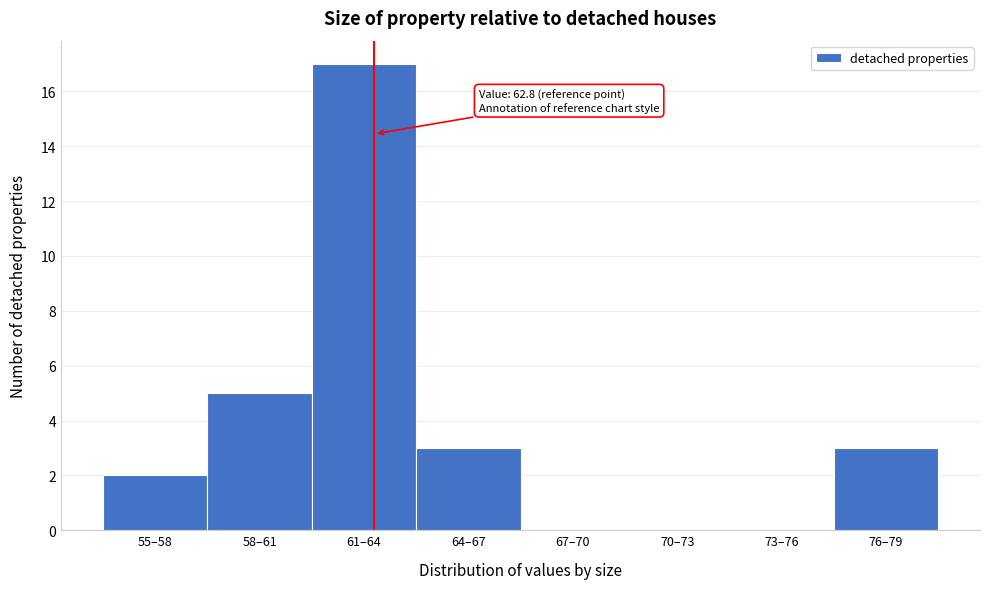

Reading left to right, what are all the values shown in this chart?

55–58=2	58–61=5	61–64=17	64–67=3	67–70=0	70–73=0	73–76=0	76–79=3